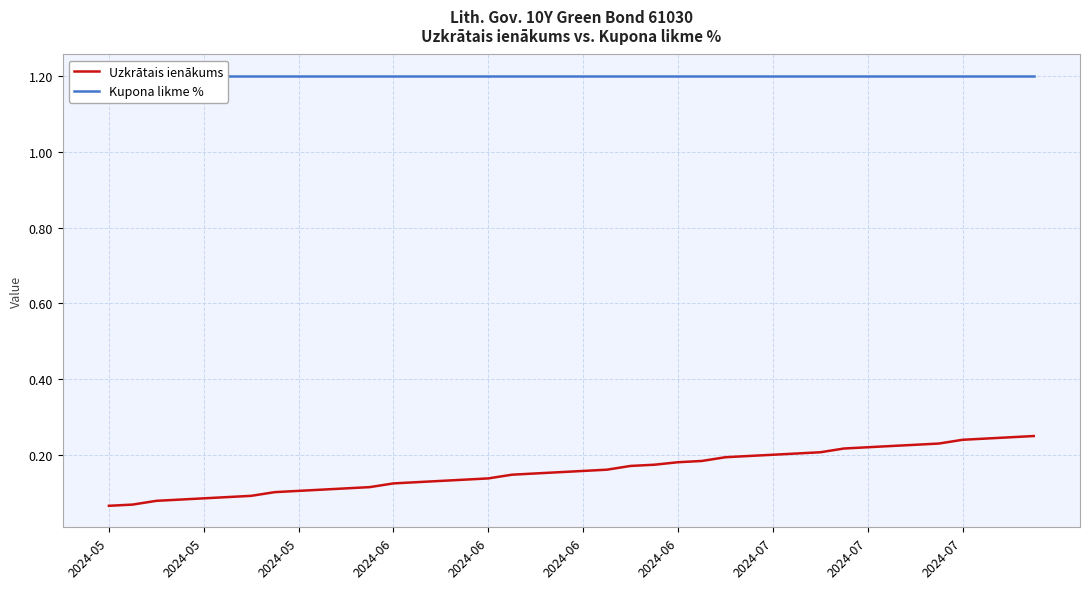

What is the value of the Uzkrātais ienākums point at the 32nd from the left?

0.2